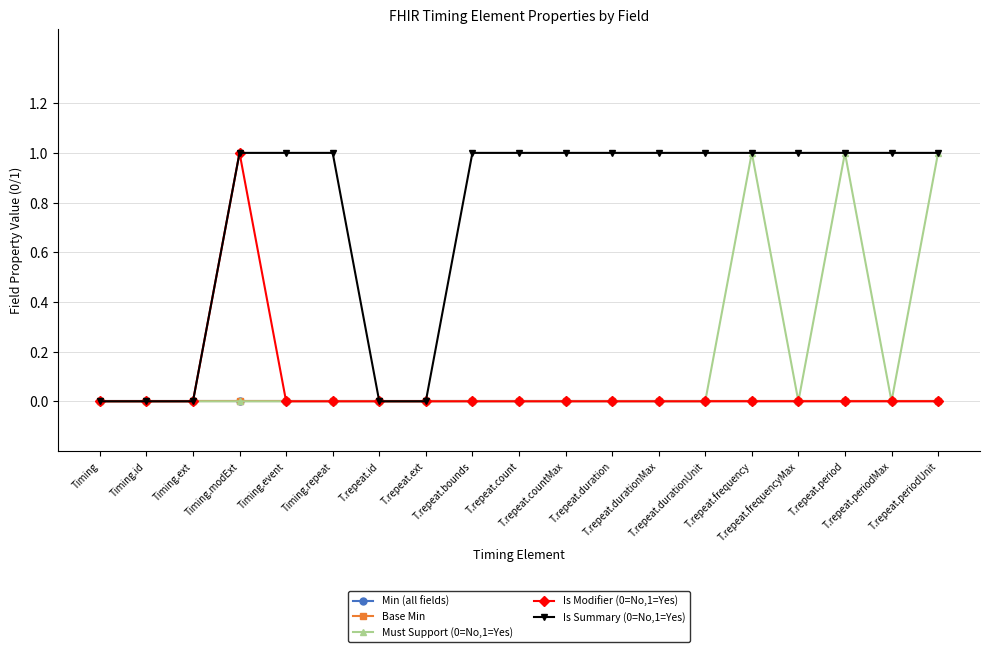

Is the value of Must Support (0=No,1=Yes) at T.repeat.periodUnit greater than the value of Is Summary (0=No,1=Yes) at Timing?

Yes